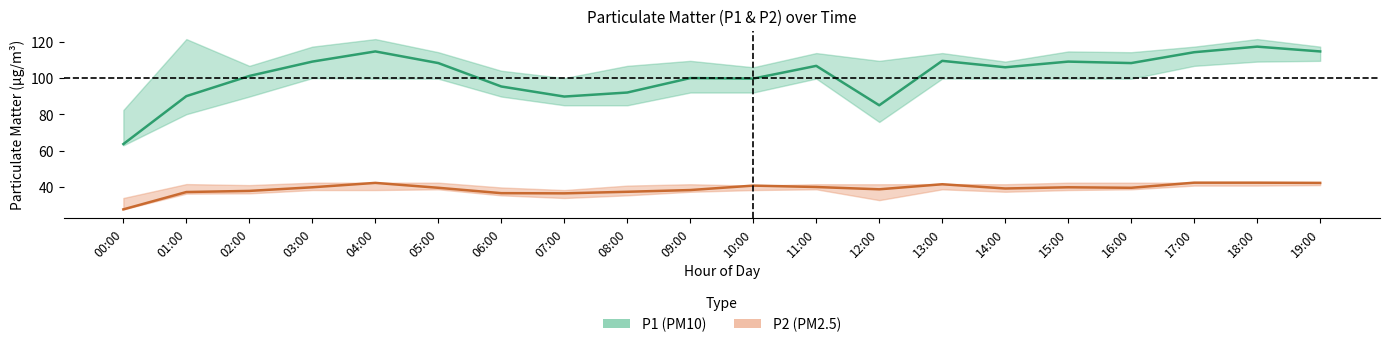

What is the minimum value shown in the chart?

27.5